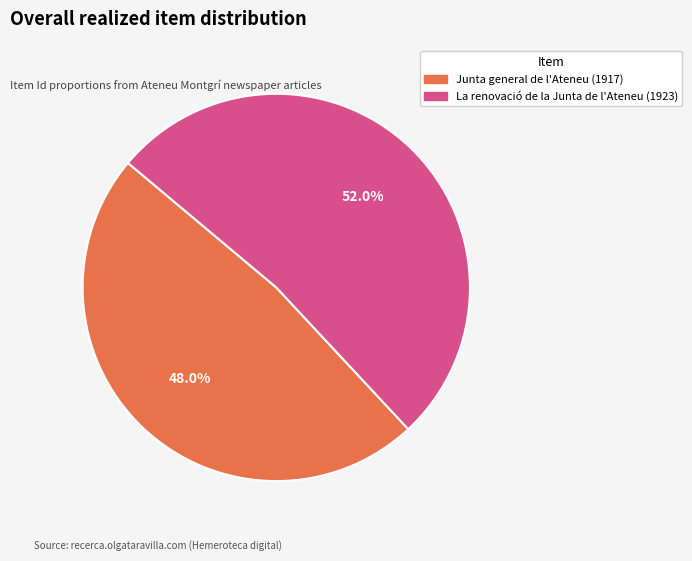

True or false: Junta general de l'Ateneu (1917) accounts for 48% of the total.

True